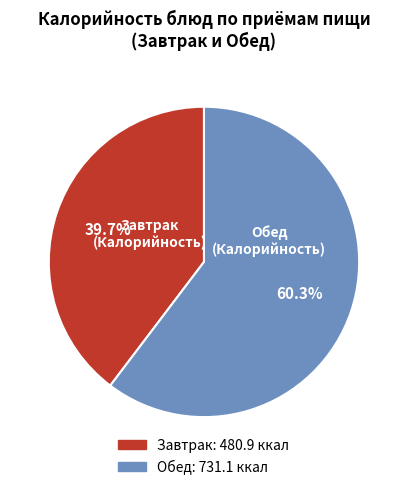

Is there a majority slice in this chart?

Yes